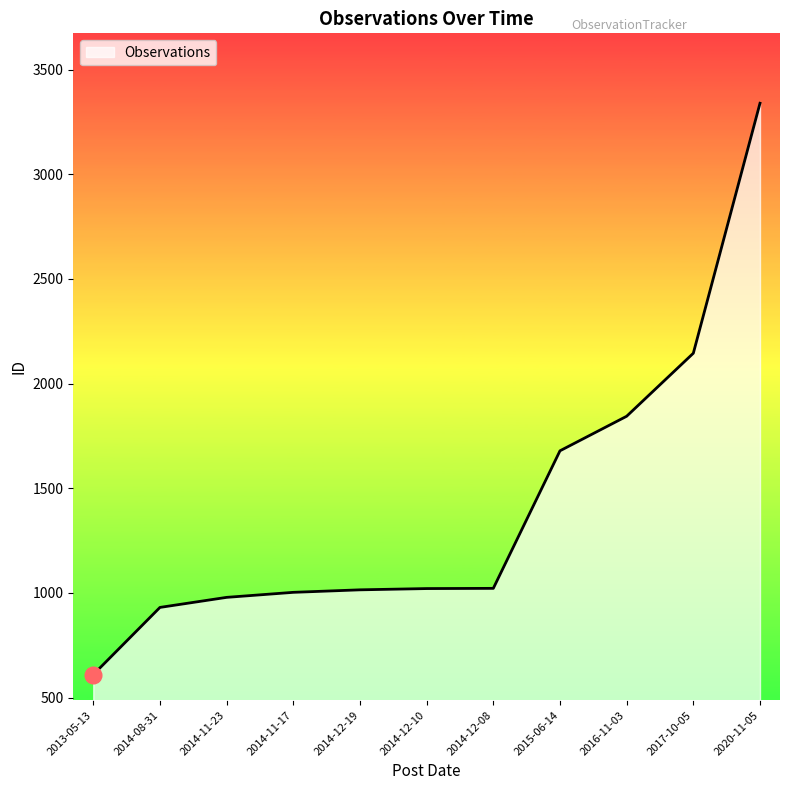

Does the chart display data point markers on the line(s)?

No